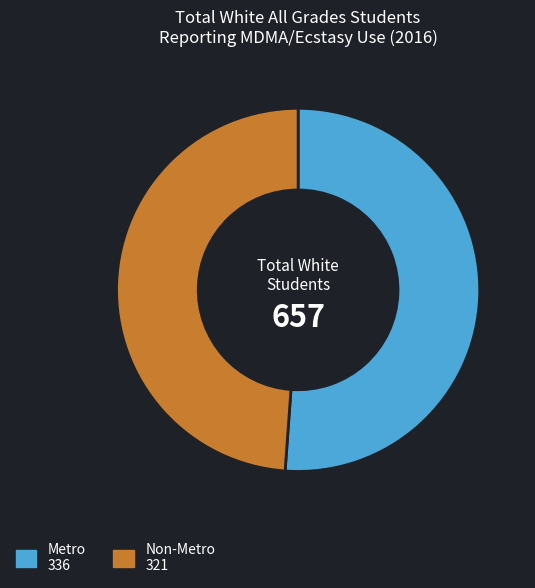

Between Metro and Non-Metro, which is larger?

Metro